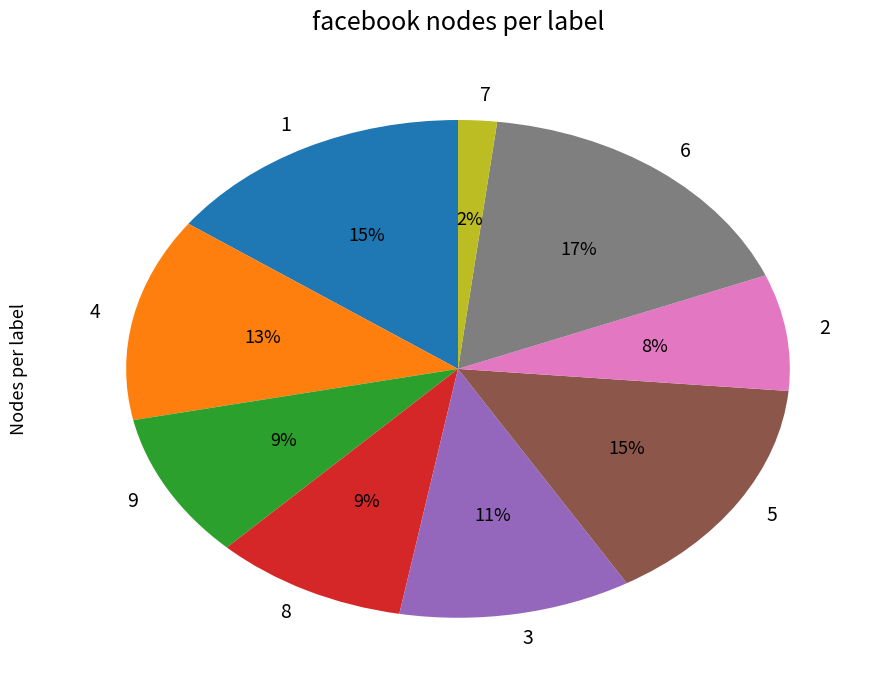

Combined, do 9 and 7 account for over 50%?

No